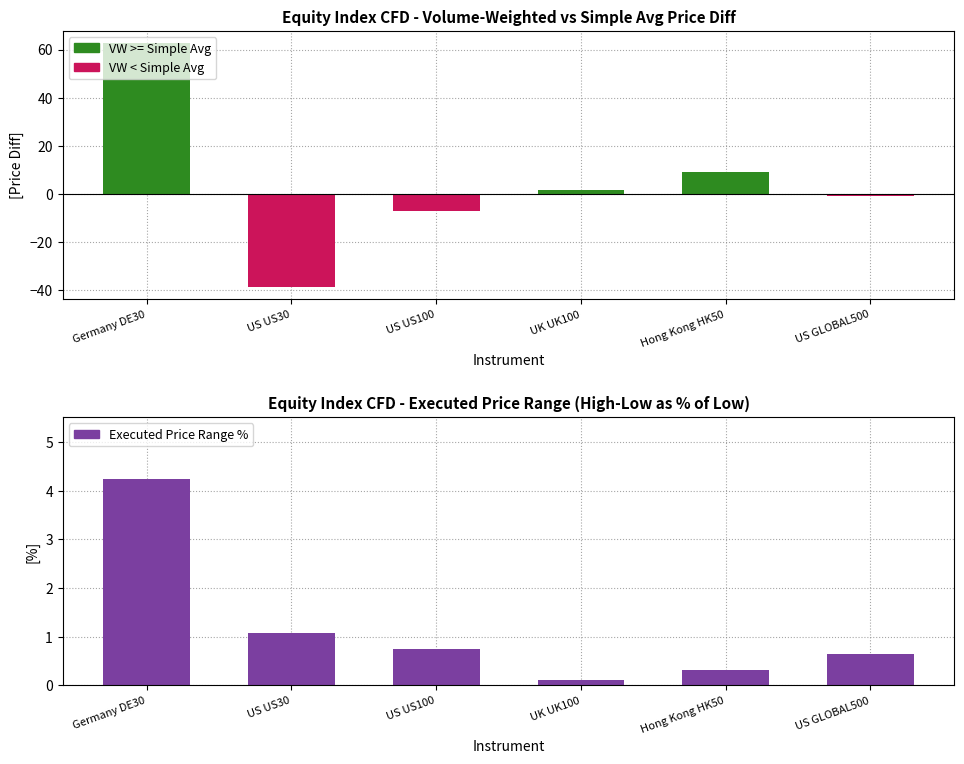

What is the difference between the maximum and minimum values in the Simple Avg > VW Avg (VW higher) series?

62.7